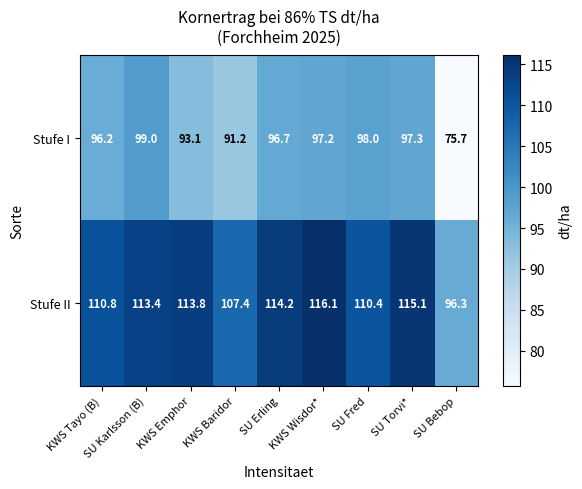

What is the highest value of the Stufe II series?

116.1